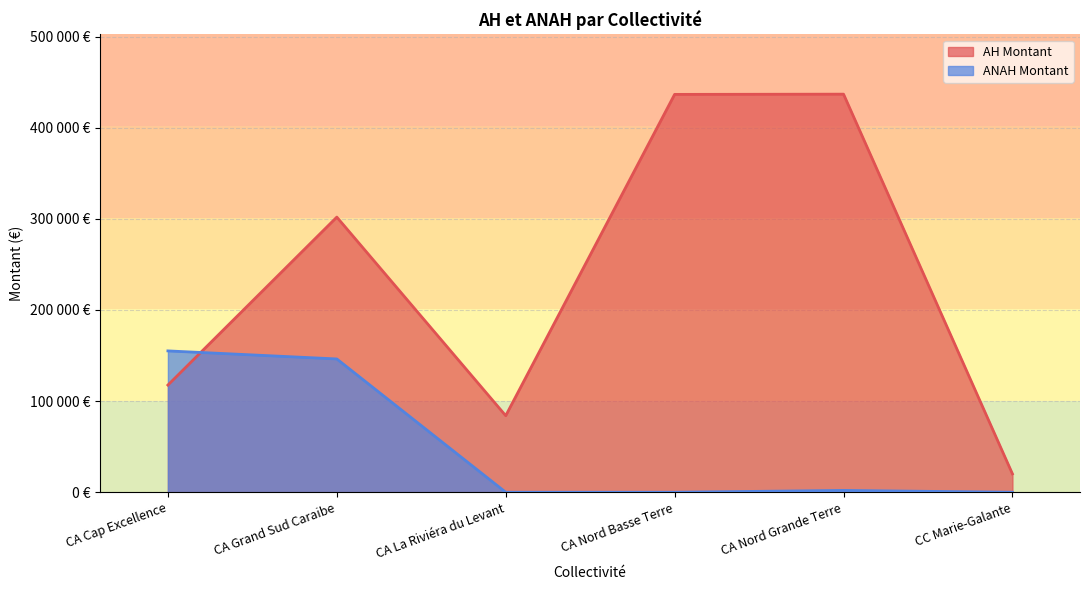

How many intersections are there between AH Nbre and ANAH Nbre?

1